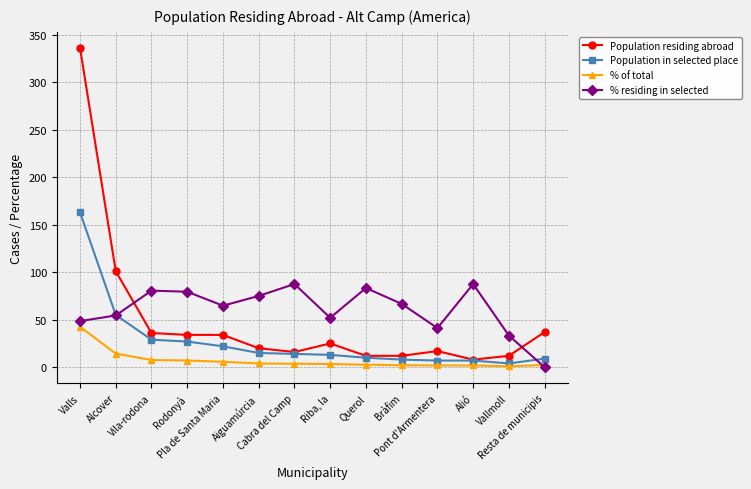

How many data points in % residing in selected are above 66?

7